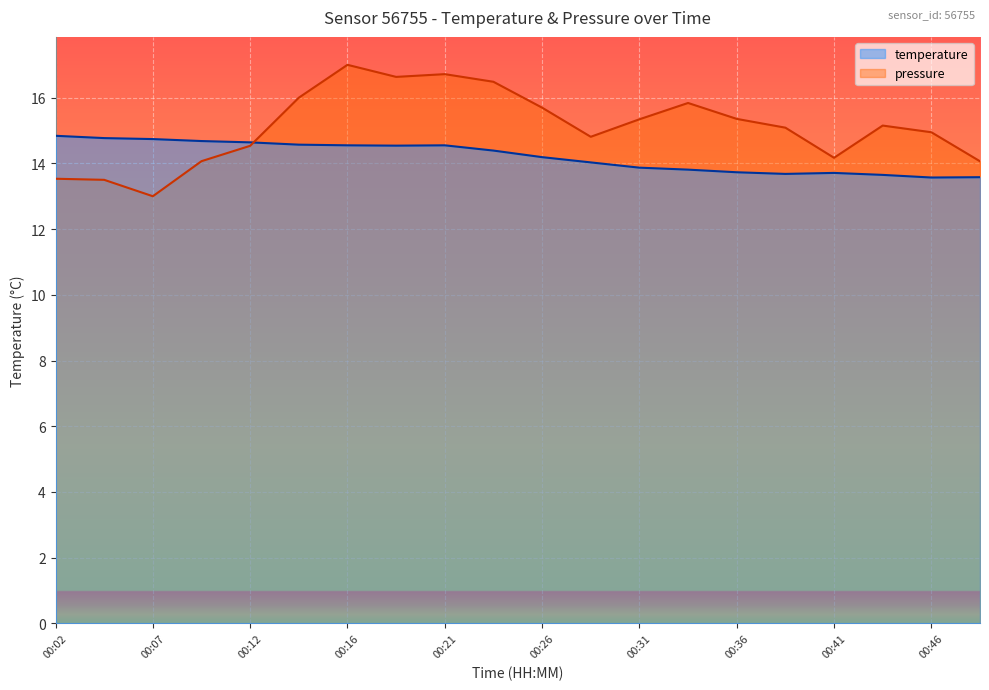

Between which two adjacent categories do pressure_norm and temperature first intersect?

00:12 and 00:14